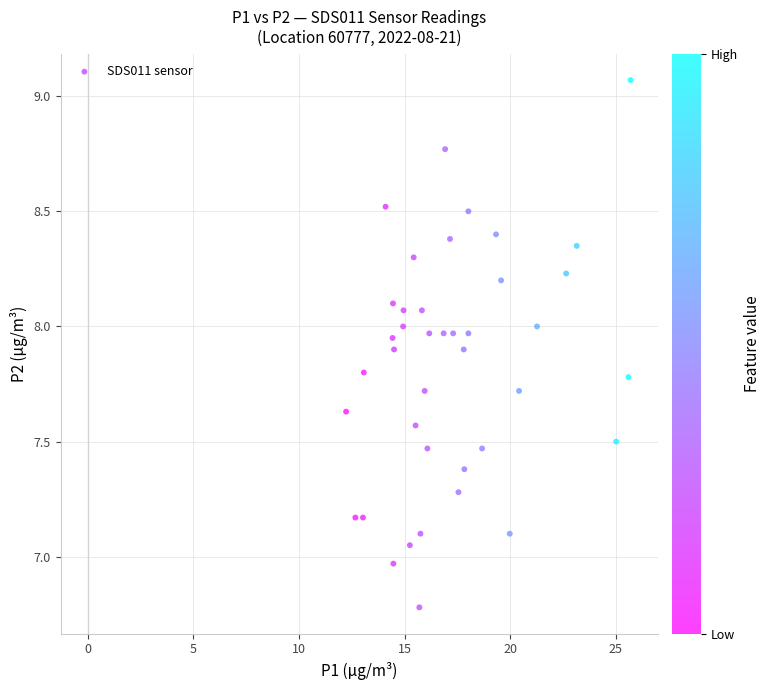

What is the range of X values (max minus min)?

13.5